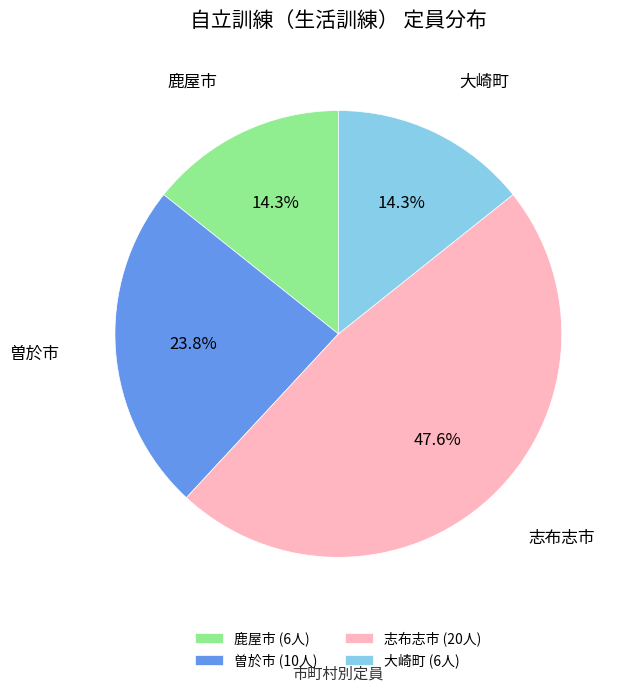

To the nearest percent, what is the average slice percentage?

25%